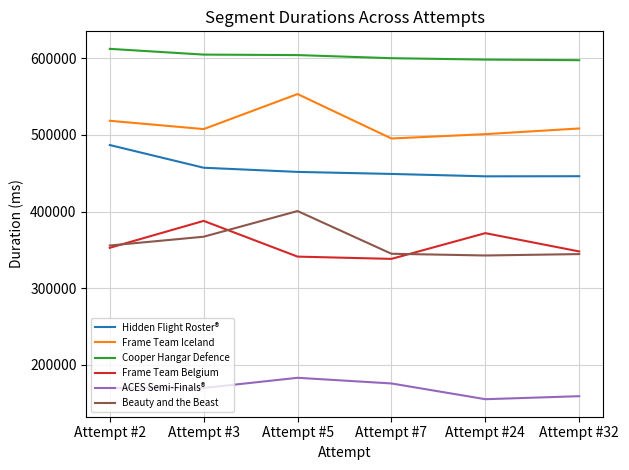

What is the difference between the highest and lowest values at Attempt #7?

424540